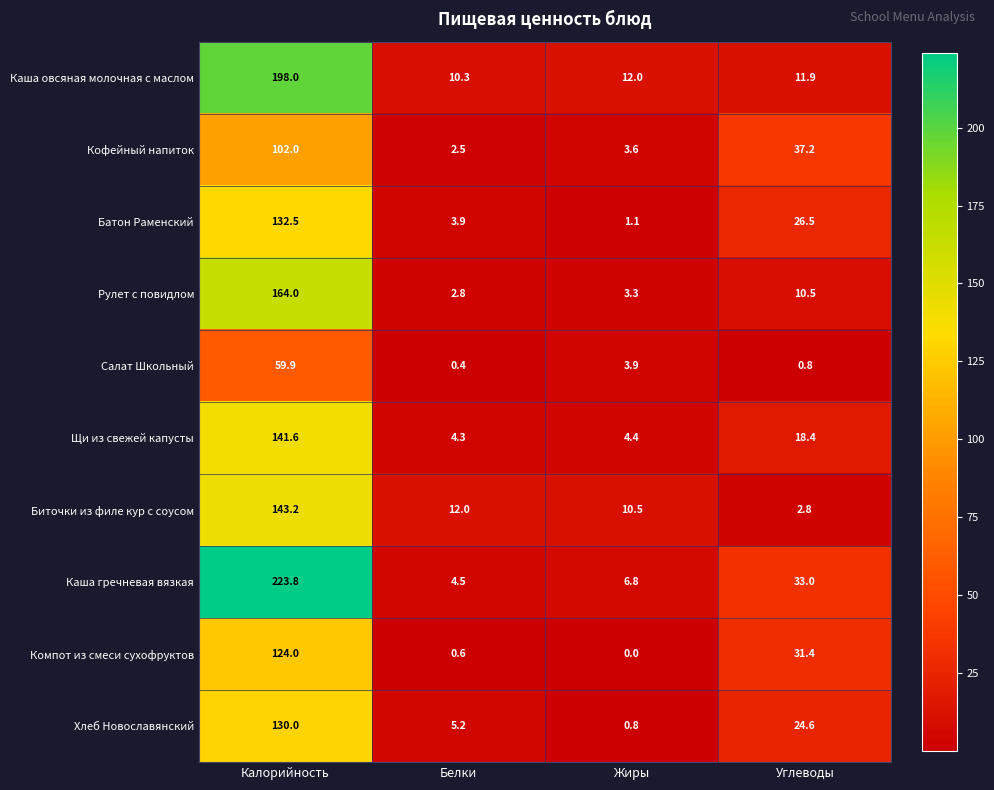

Is it true that Щи из свежей капусты equals 39.2 at Калорийность?

False